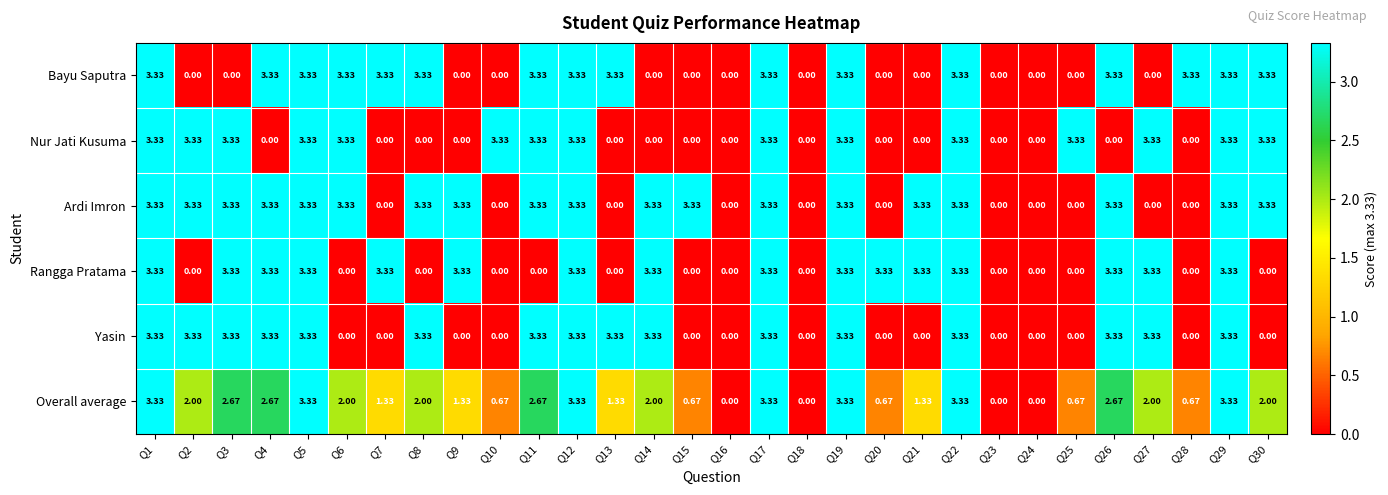

Is the value of Overall average at Q7 greater than the value of Bayu Saputra at Q20?

Yes